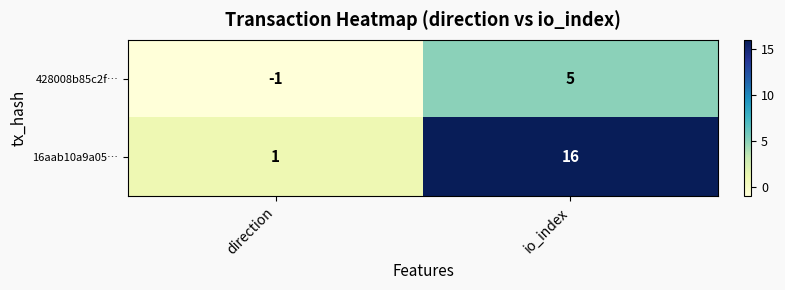

What is the difference between the maximum and minimum values in the 428008b85c2f… series?

6